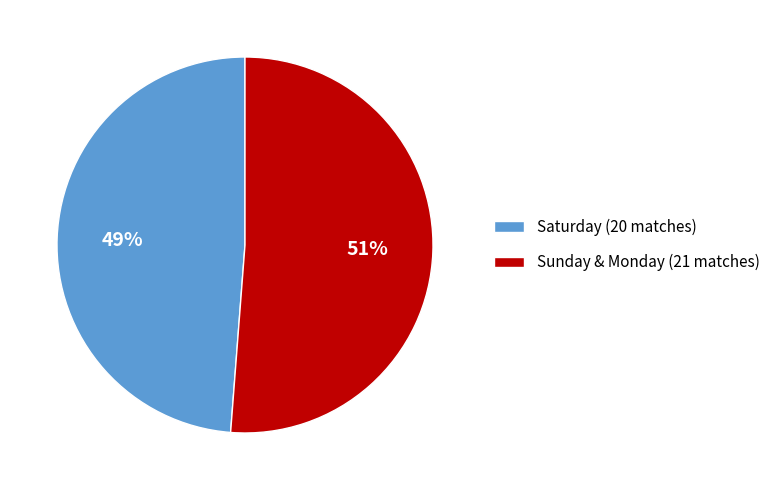

The Saturday (20 matches) slice represents 38% of the pie. True or false?

False